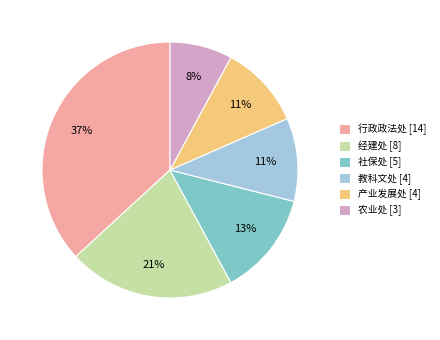

Is there any slice that represents more than half of the pie?

No